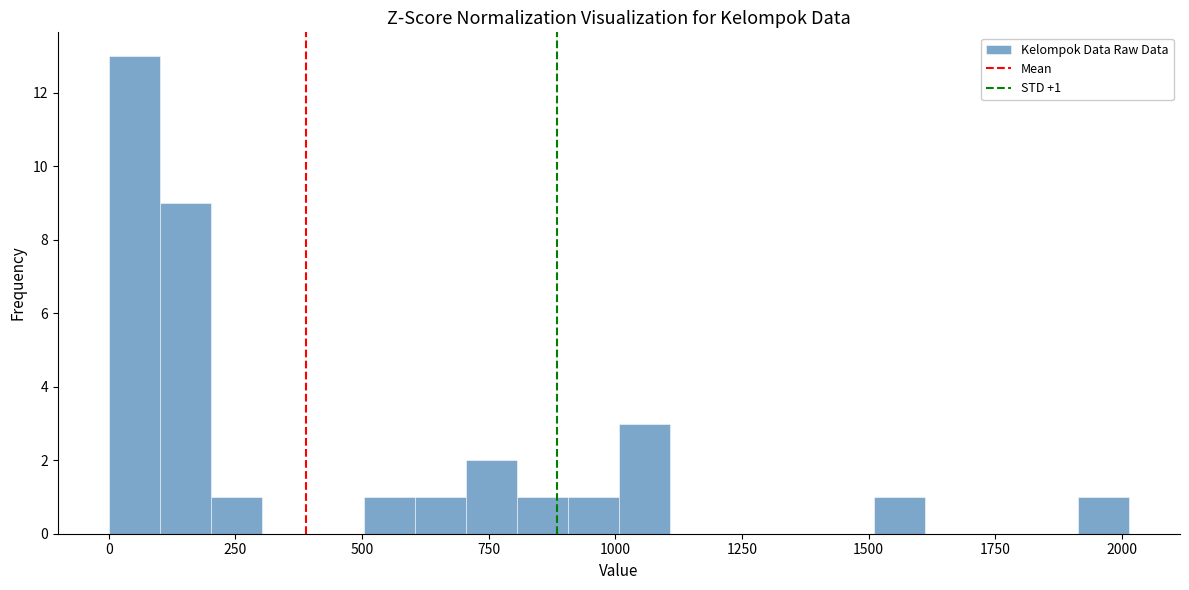

Around what value on the x-axis is the tallest bar? Give the approximate position of its centre, as read against the axis.

50